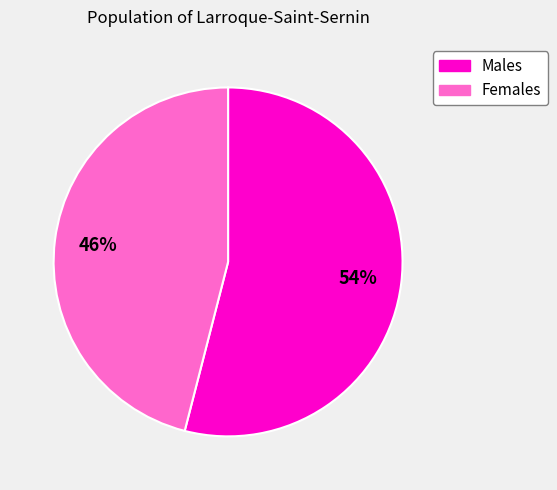

Is there any slice that represents more than half of the pie?

Yes